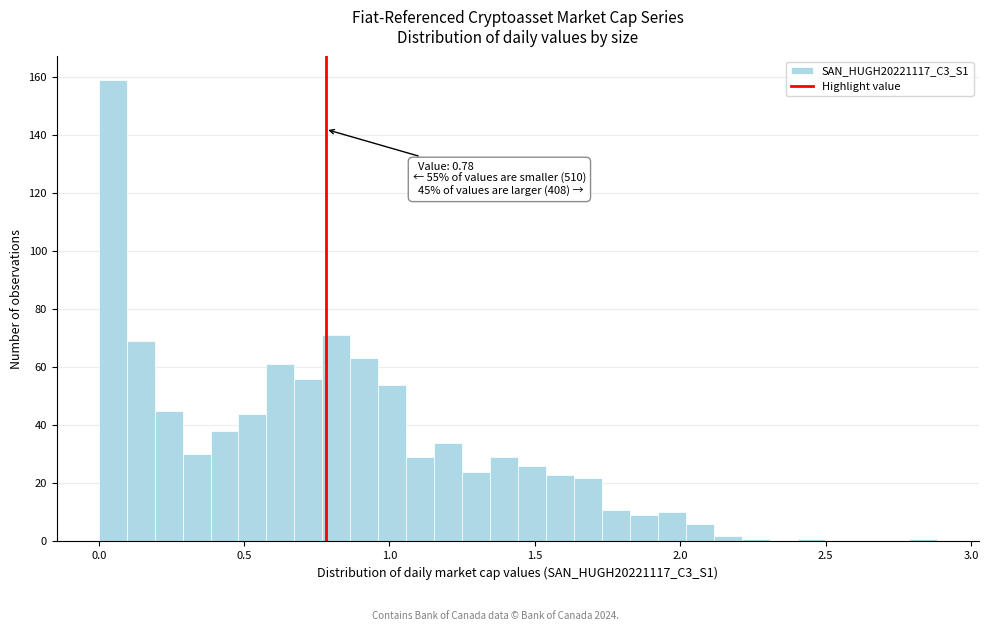

Around what value on the x-axis is the tallest bar? Give the approximate position of its centre, as read against the axis.

0.05